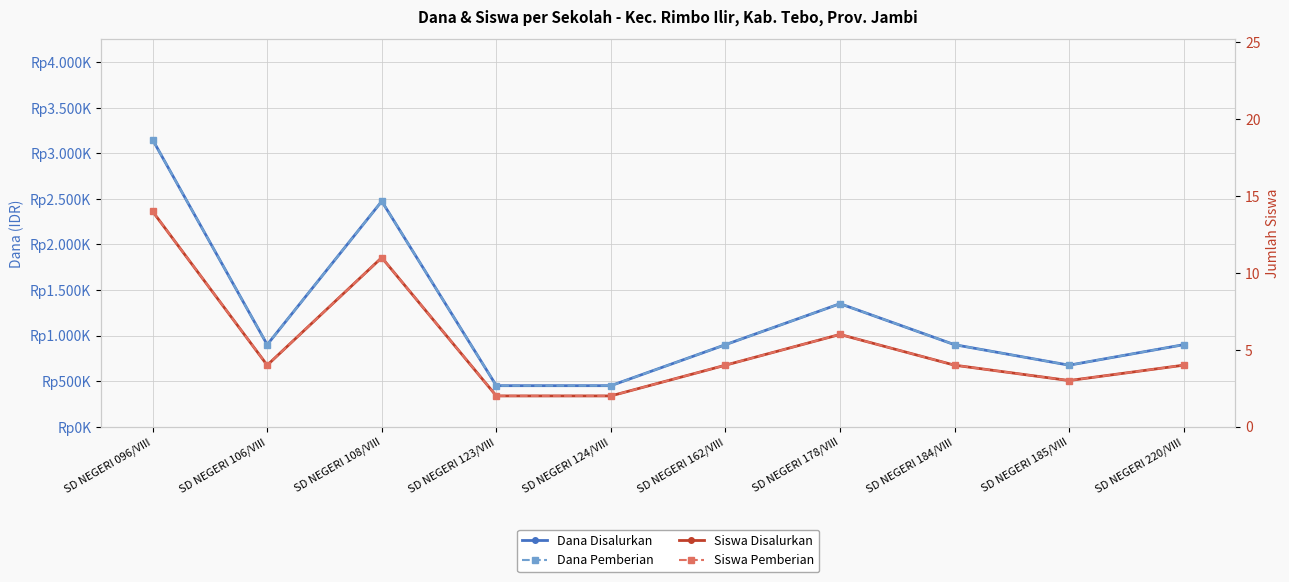

Which series has the largest total across all categories?

Dana Disalurkan